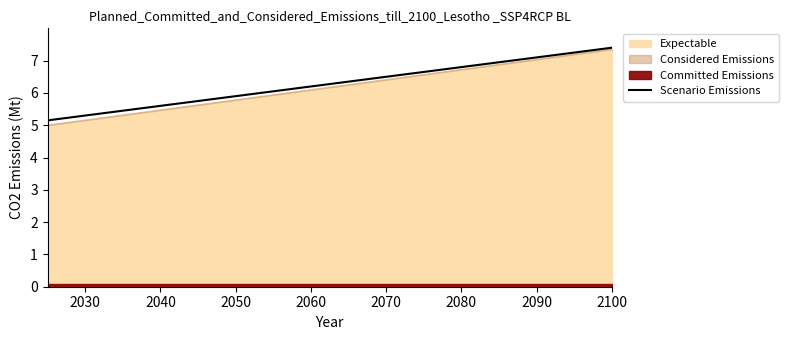

The value of Scenario Emissions at 2040 is 5.6. True or false?

True